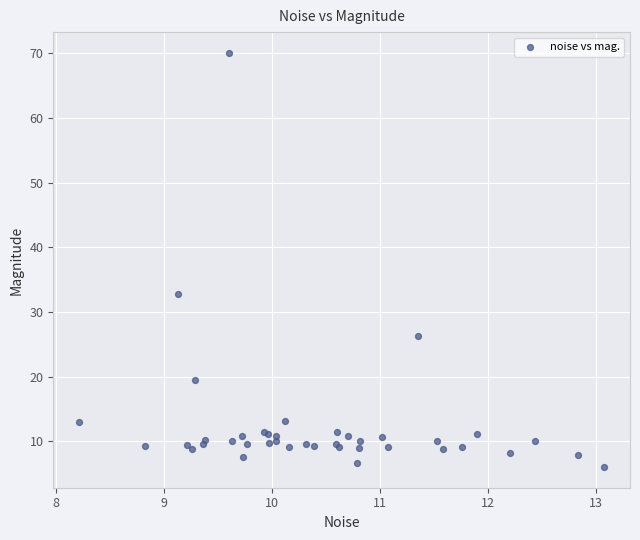

What Y value in the scatter plot is closest to 38?

32.8